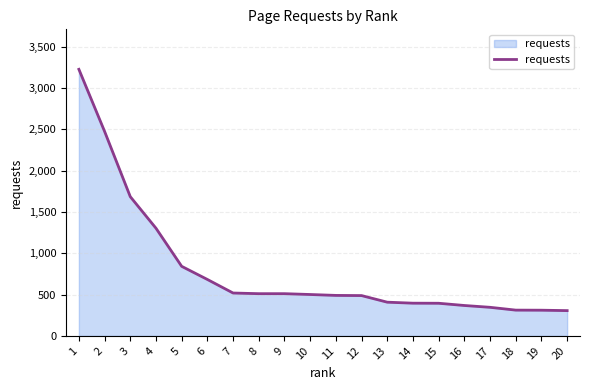

Where does the data first go above 501?

1